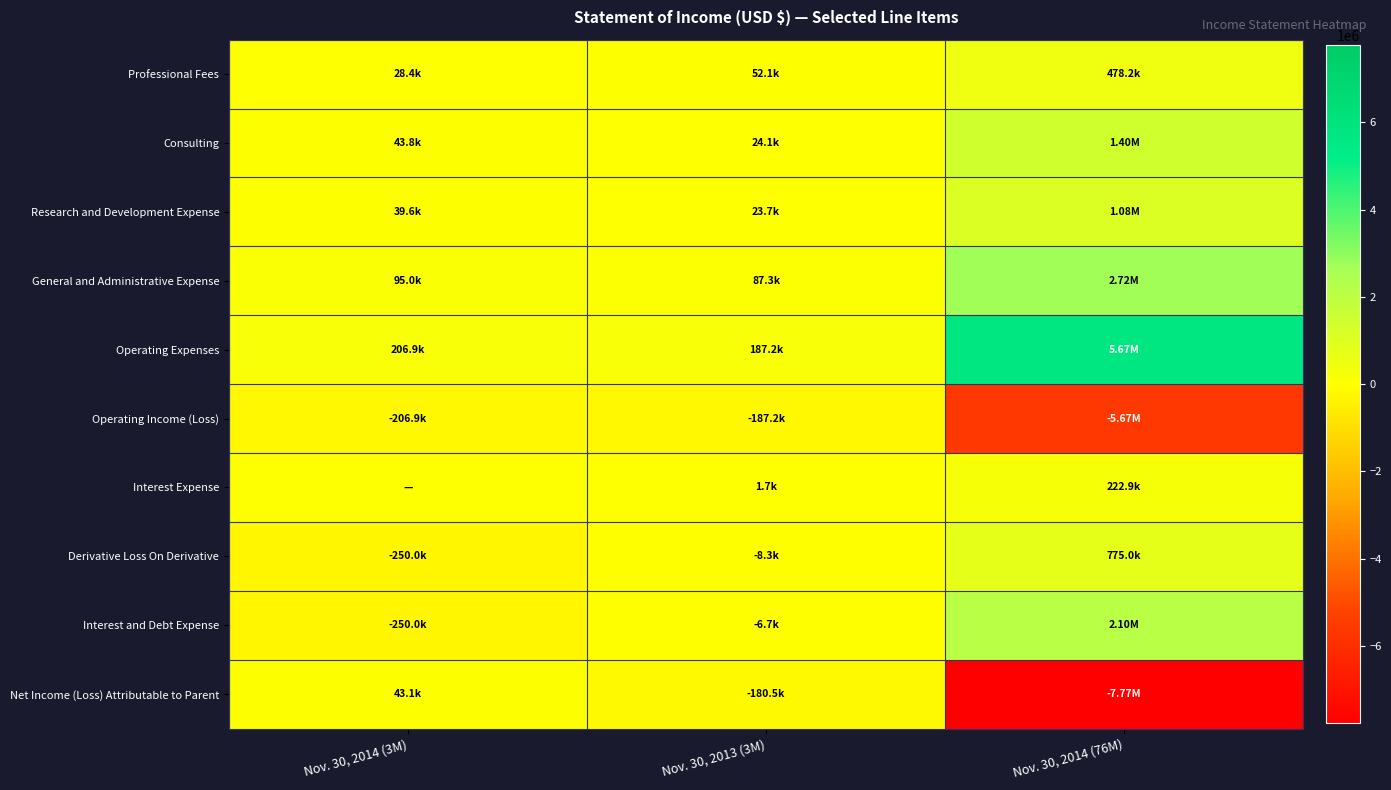

Which series has the largest total across all categories?

Operating Expenses